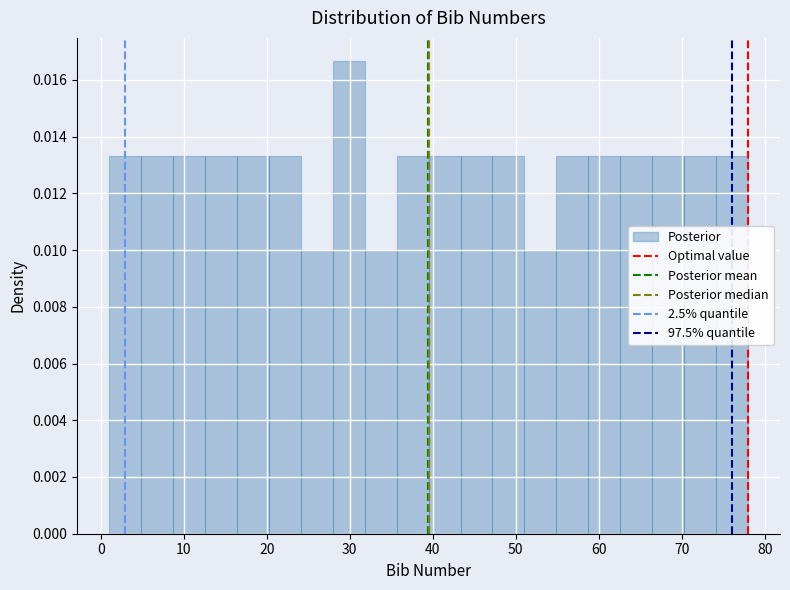

Read against the x-axis, roughly where is the centre of the tallest bar?

30